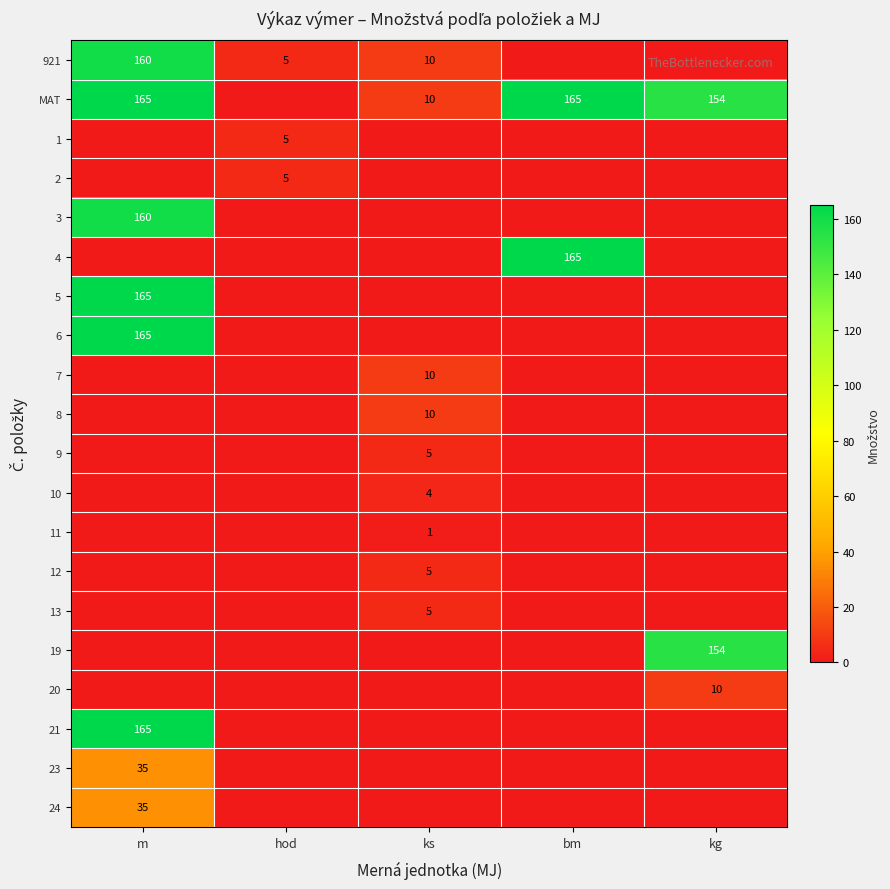

What is the difference between the highest and lowest values at ks?

10